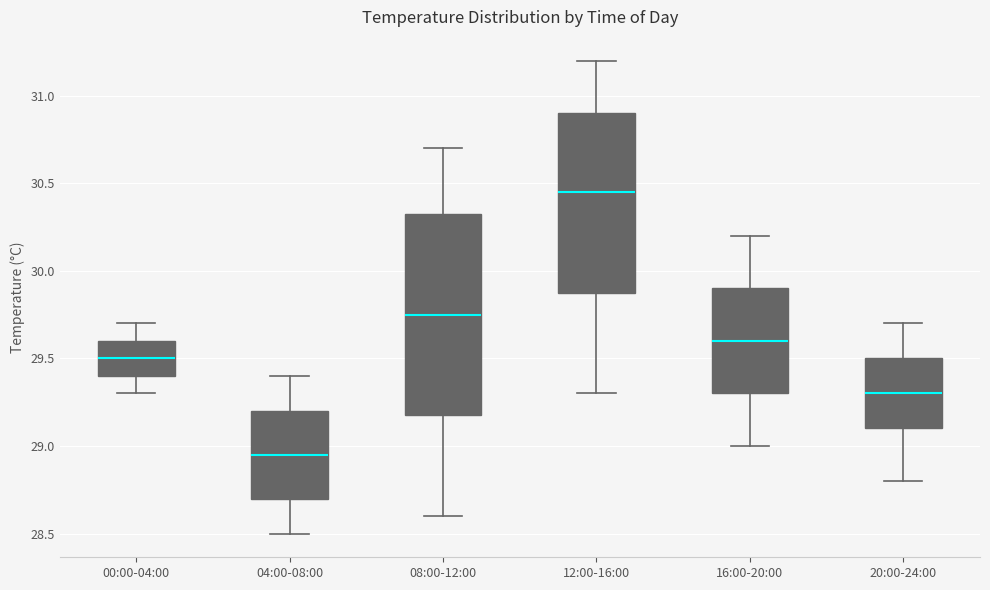

Reading left to right, transcribe this box plot: for each box, give where its median line is, the range the box spans, and where its two whiskers end, as read against the y-axis. The values are not printed on the chart, so give them approximately, as read against the axis.

00:00-04:00: median 29.50, box 29.40 to 29.60, whiskers 29.30 to 29.70
04:00-08:00: median 28.95, box 28.70 to 29.20, whiskers 28.50 to 29.40
08:00-12:00: median 29.75, box 29.20 to 30.35, whiskers 28.60 to 30.70
12:00-16:00: median 30.45, box 29.90 to 30.90, whiskers 29.30 to 31.20
16:00-20:00: median 29.60, box 29.30 to 29.90, whiskers 29.00 to 30.20
20:00-24:00: median 29.30, box 29.10 to 29.50, whiskers 28.80 to 29.70